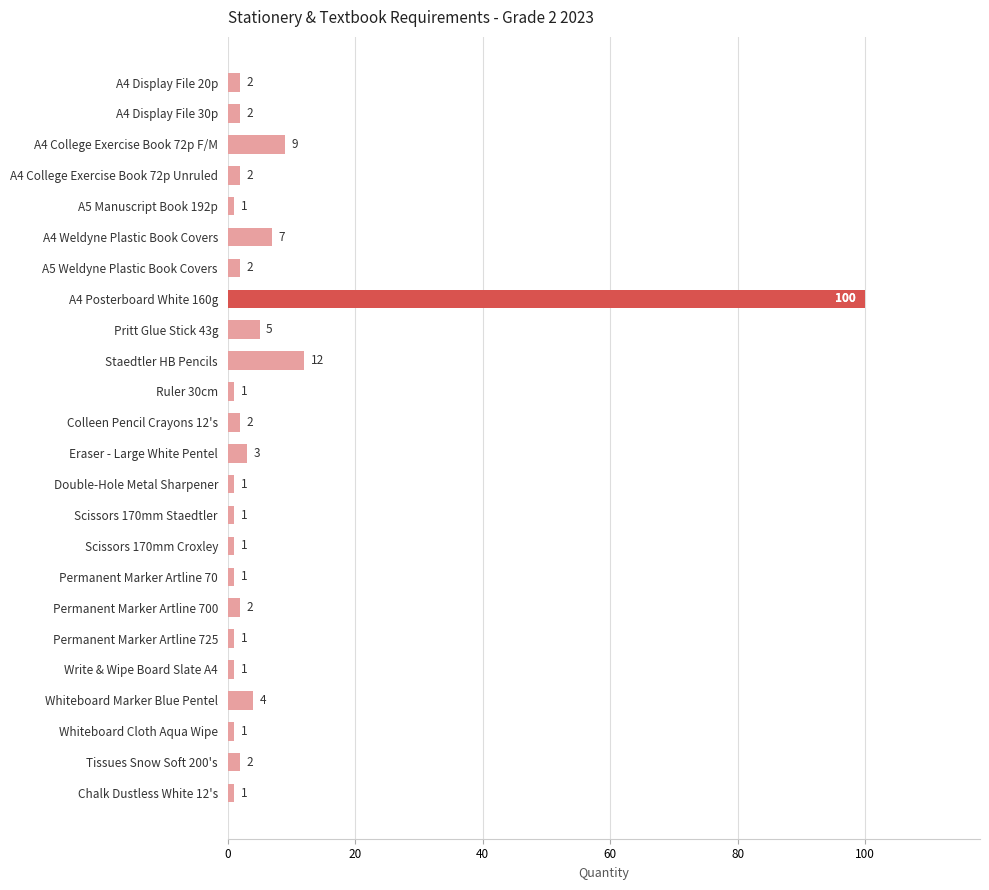

What is the difference between the maximum and minimum values?

99